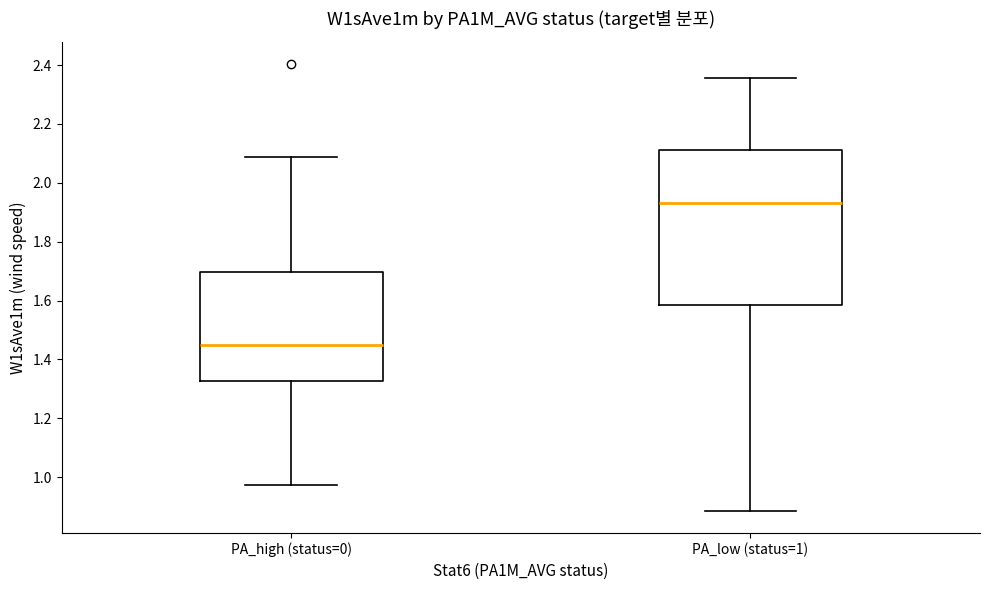

Reading left to right, transcribe this box plot: for each box, give where its median line is, the range the box spans, and where its two whiskers end, as read against the y-axis. The values are not printed on the chart, so give them approximately, as read against the axis.

PA_high (status=0): median 1.46, box 1.32 to 1.70, whiskers 0.98 to 2.08
PA_low (status=1): median 1.94, box 1.58 to 2.12, whiskers 0.88 to 2.36